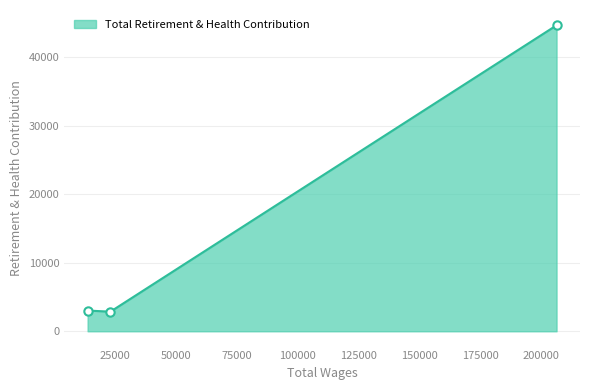

What is the smallest value displayed?

2862